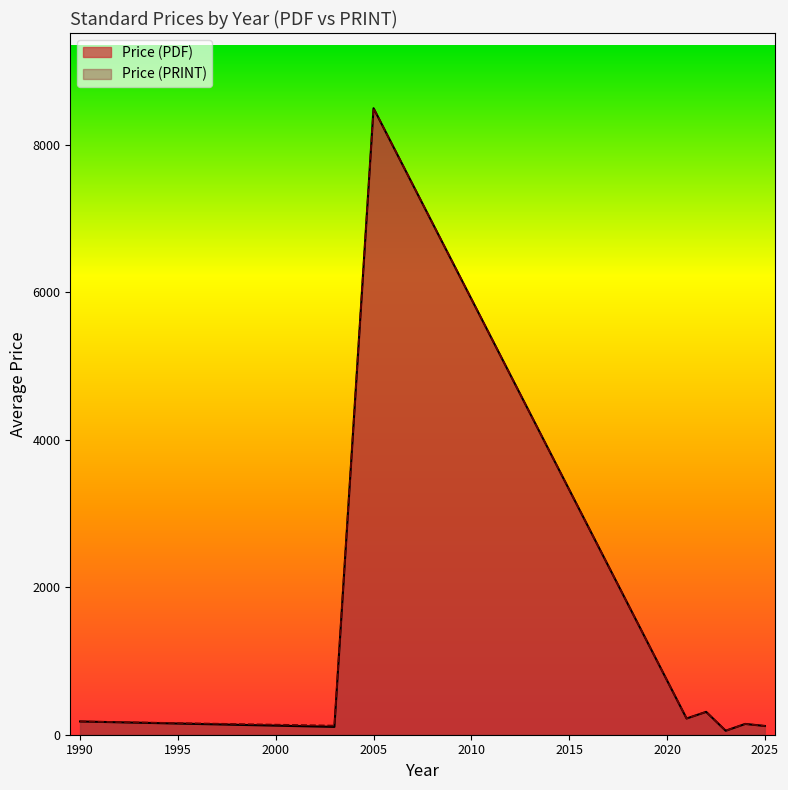

Count the number of data series in this chart.

2